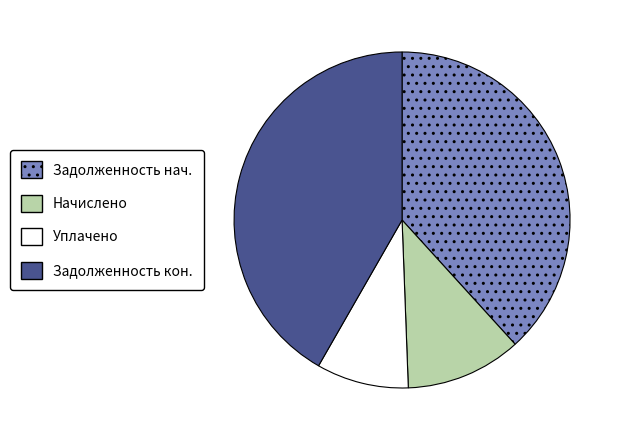

Does any single category account for the majority?

No